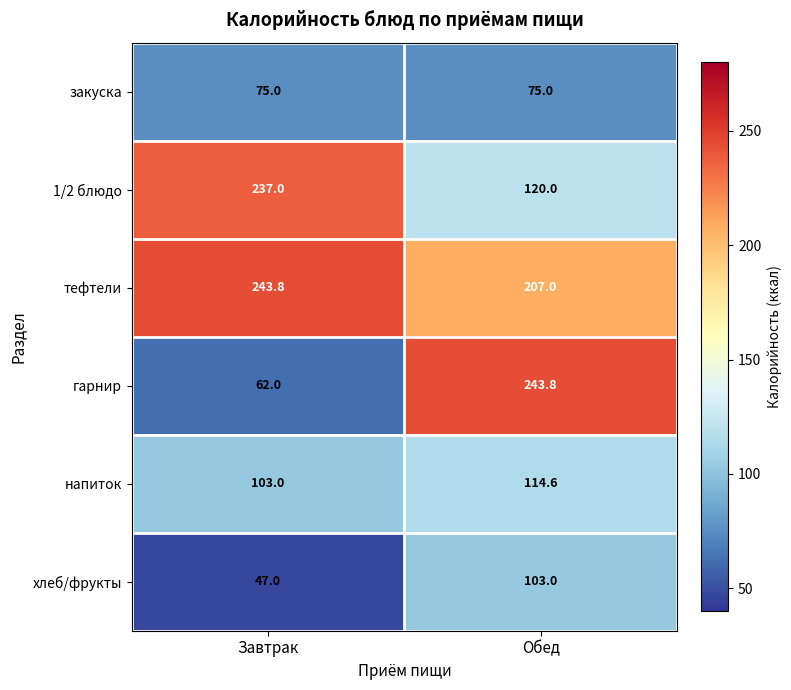

What is the lowest value of the гарнир series?

62.0